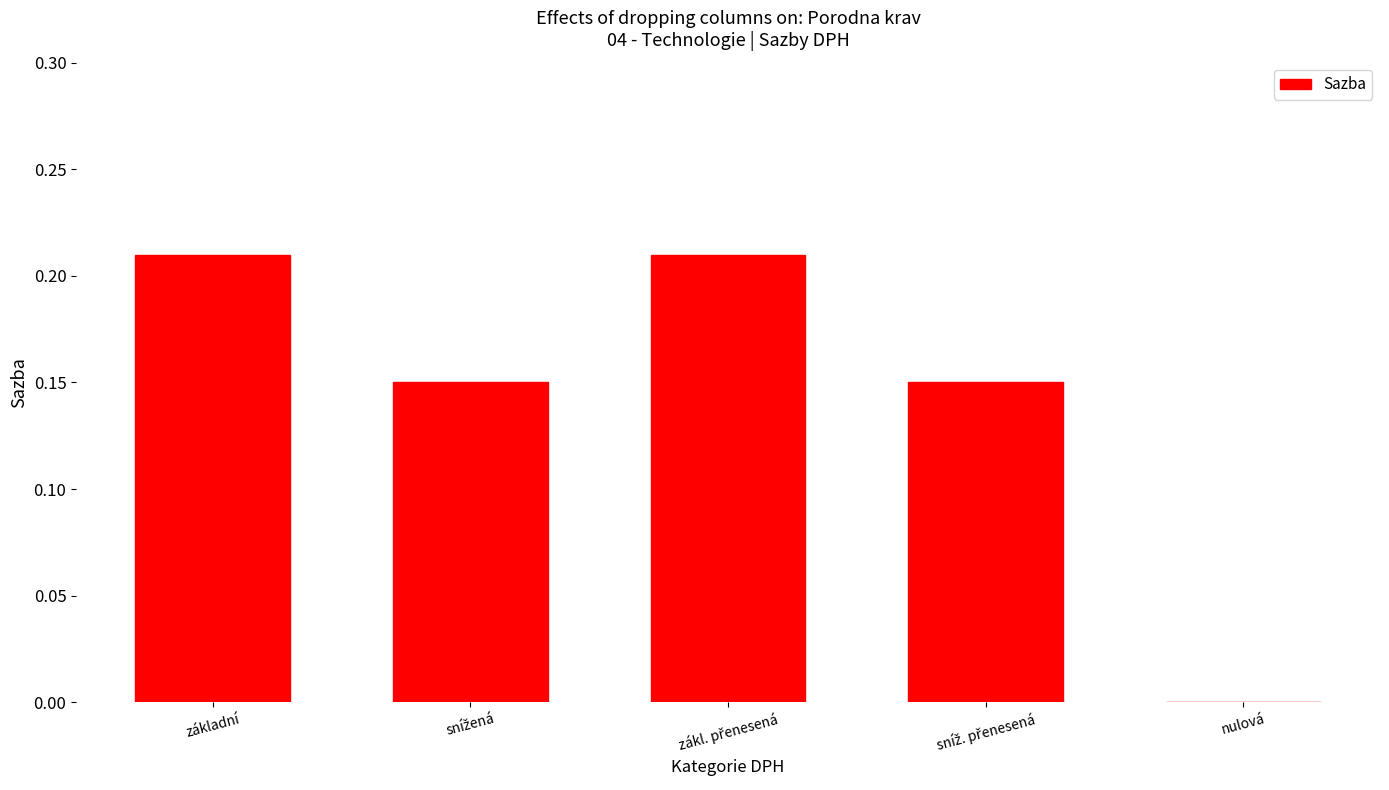

The chart shows a value of 0.0 at nulová. True or false?

True